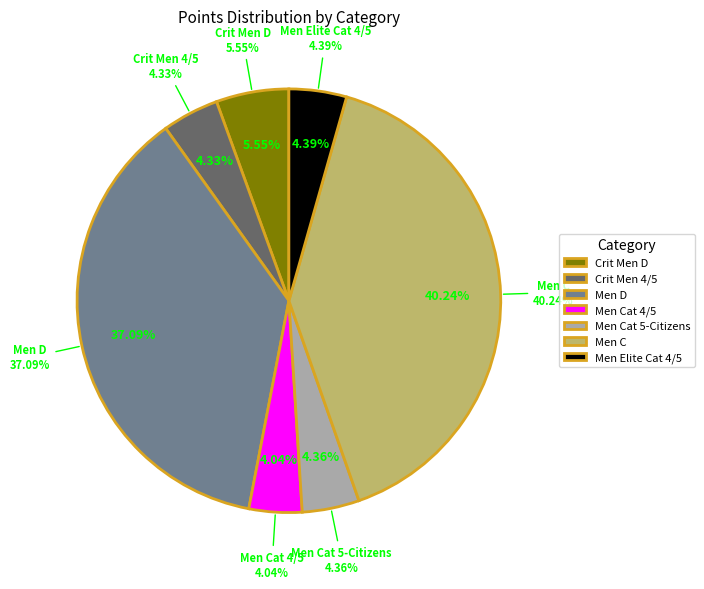

To the nearest percent, what portion does Crit Men 4/5 represent?

4%